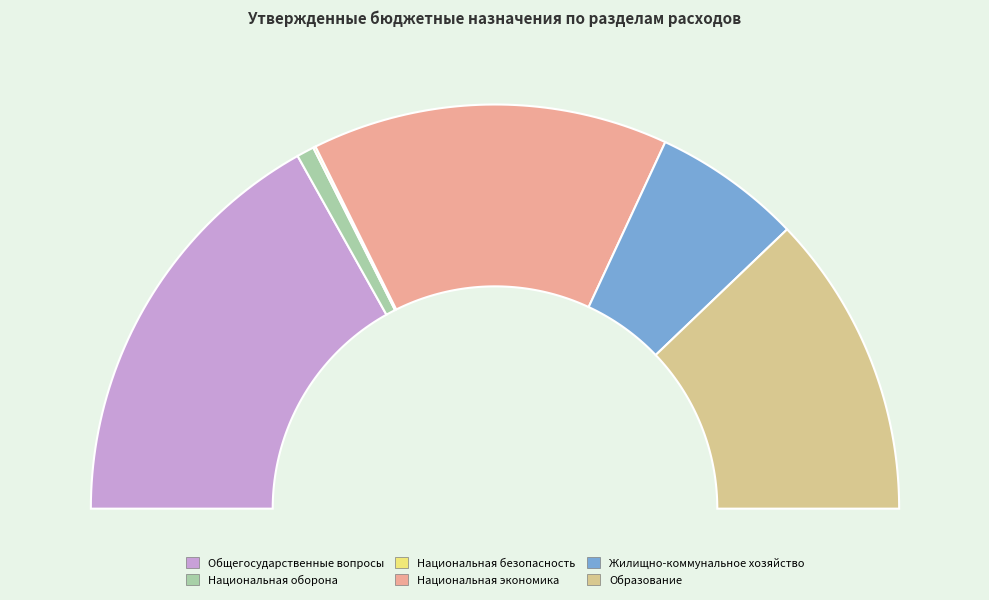

Count the number of slices in the pie.

6